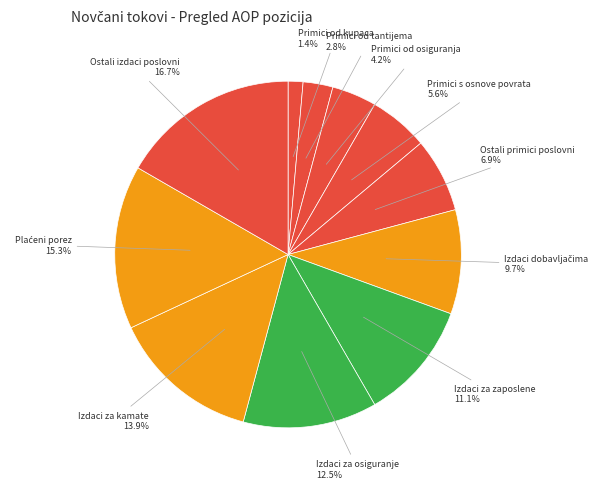

Which category has the biggest portion of the pie?

Ostali izdaci poslovni